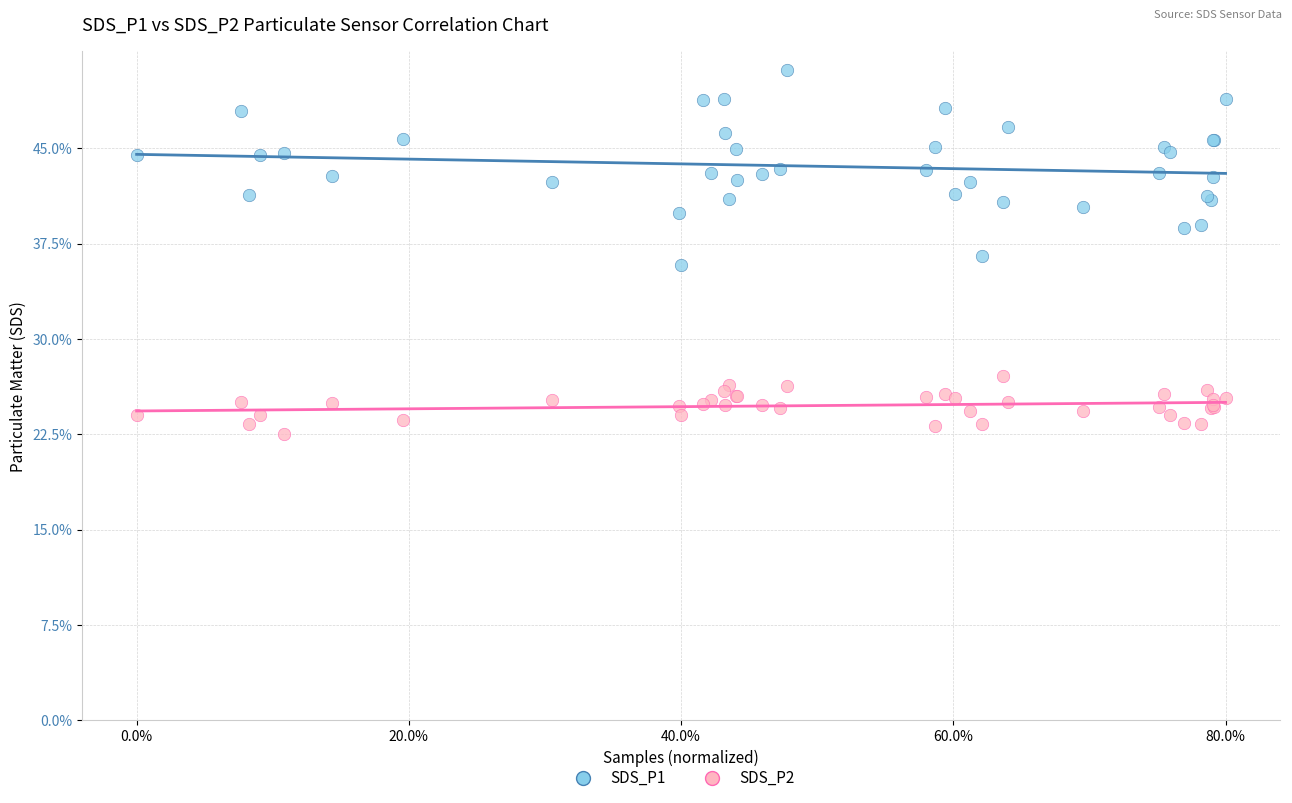

Which series contains the lowest Y value?

SDS_P2